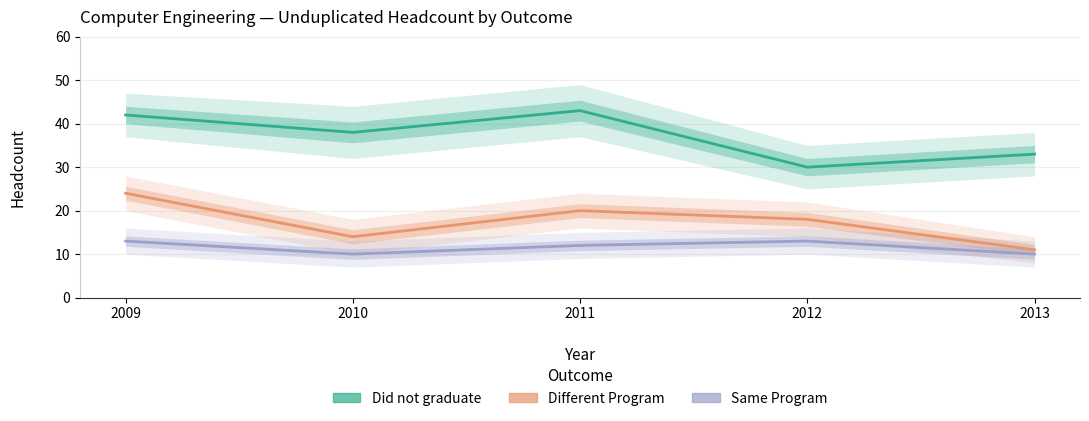

What is the value of the Same Program point at the 3rd from the left?

12